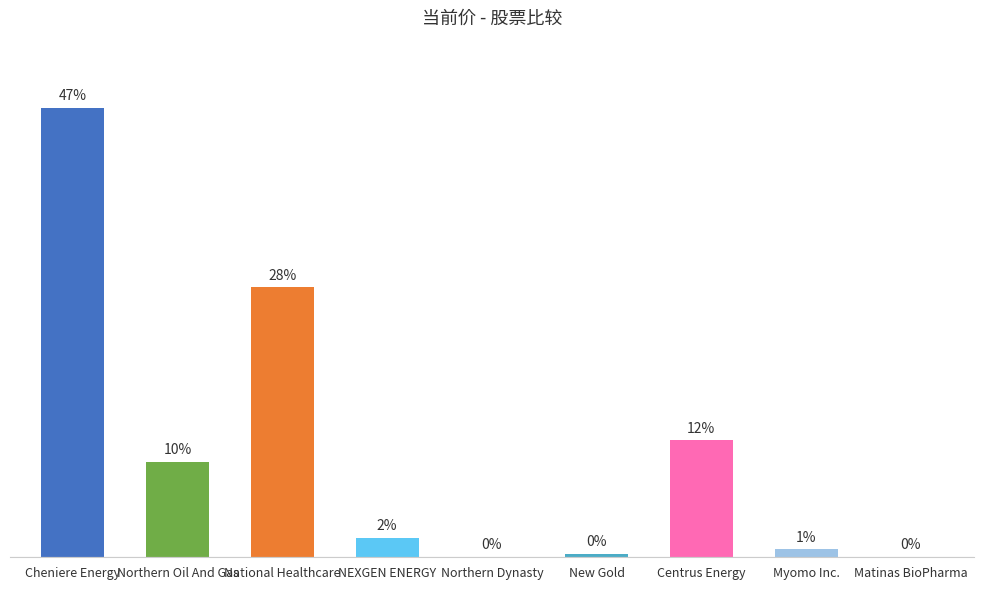

Are the bars horizontal?

No